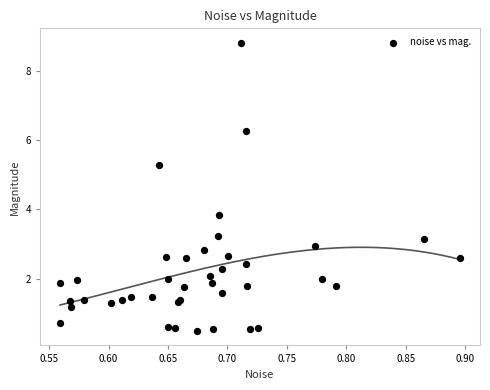

What Y value in the scatter plot is closest to 4?

3.8